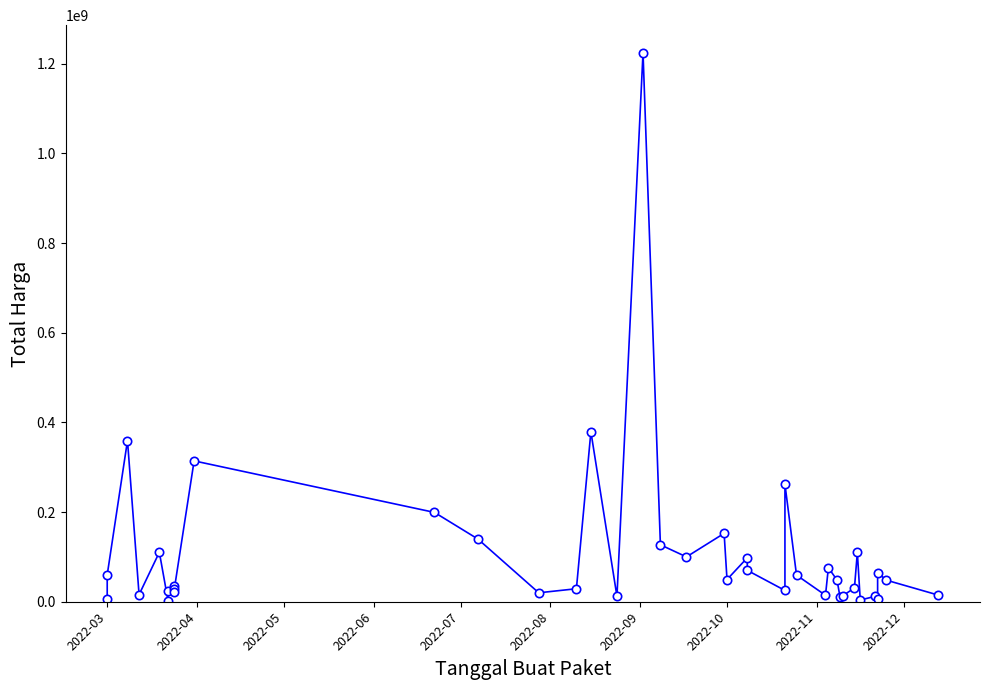

How many points are higher than both their immediate neighbors (excluding endpoints)?

13